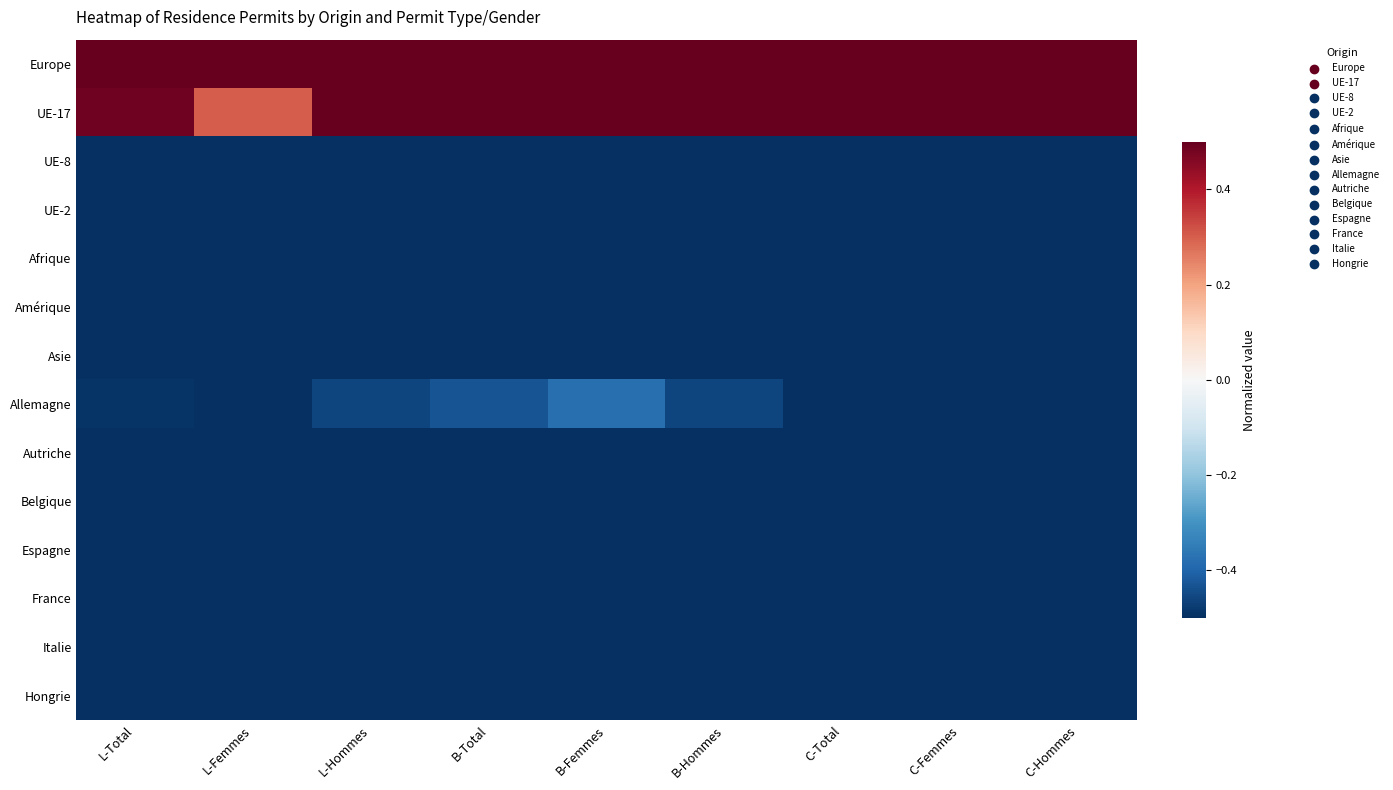

Which series has the largest total across all categories?

Europe